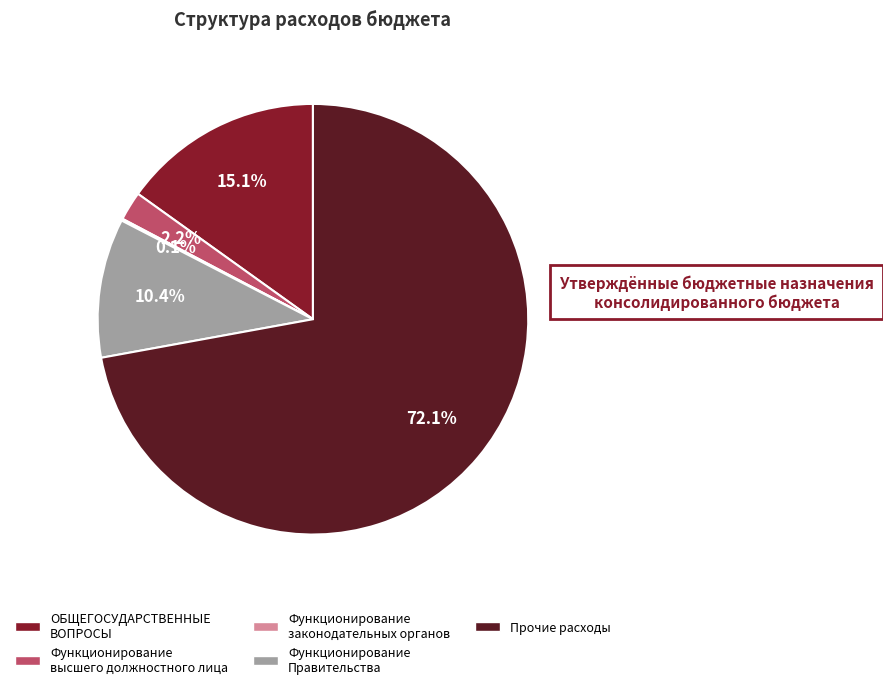

Does any single category account for the majority?

Yes